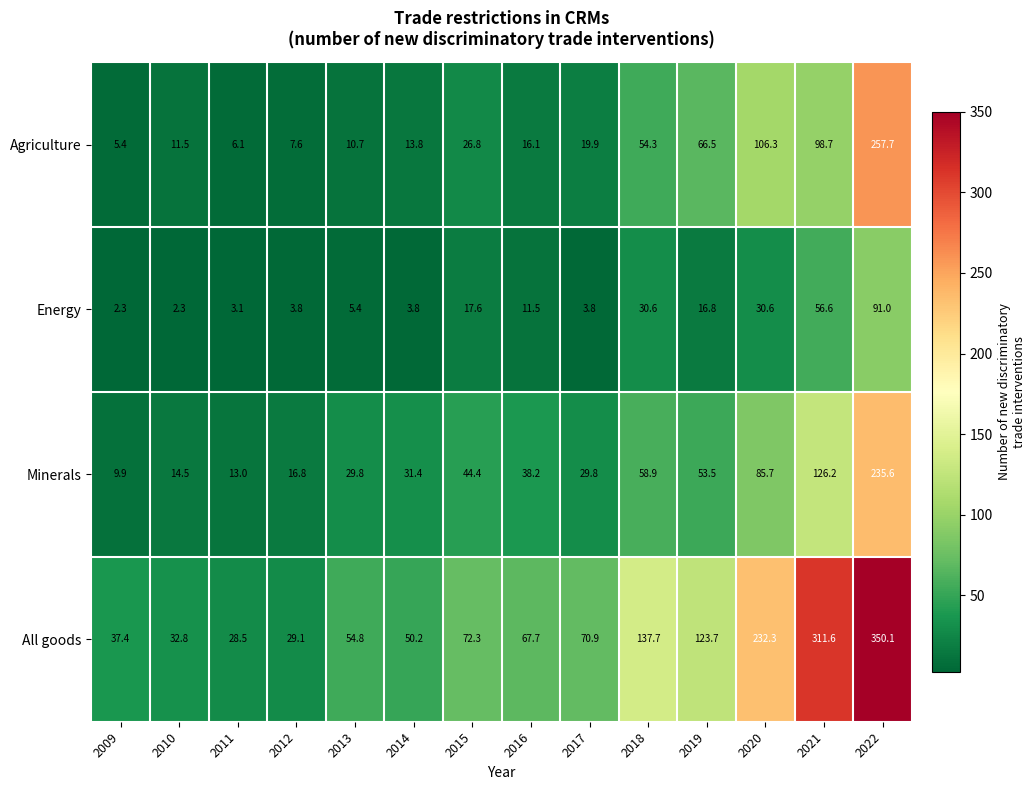

At which category is the sum across all series the highest?

2022